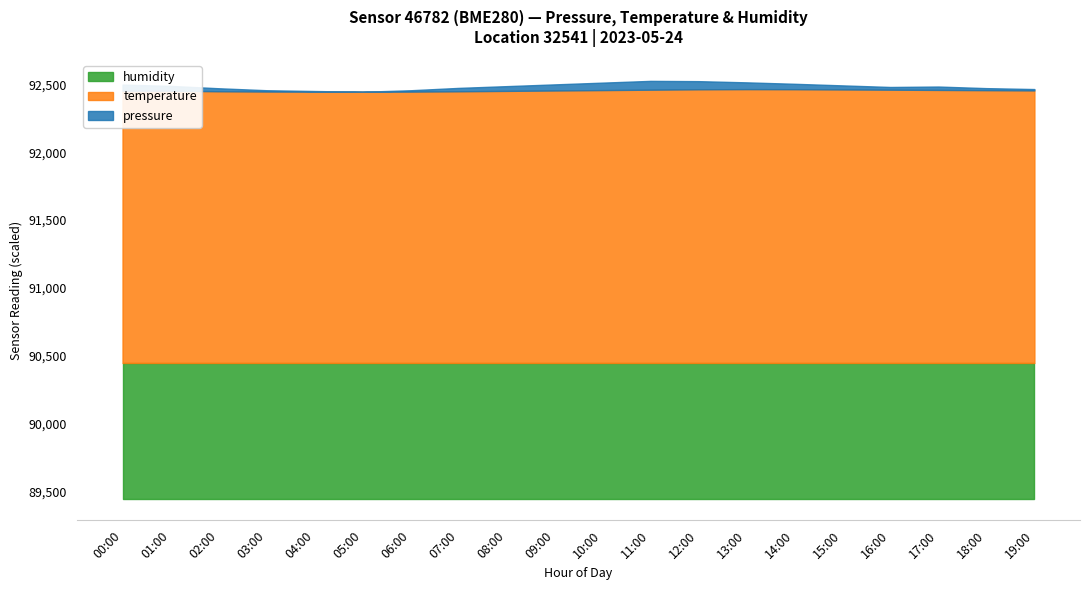

Does the chart display data point markers on the line(s)?

No